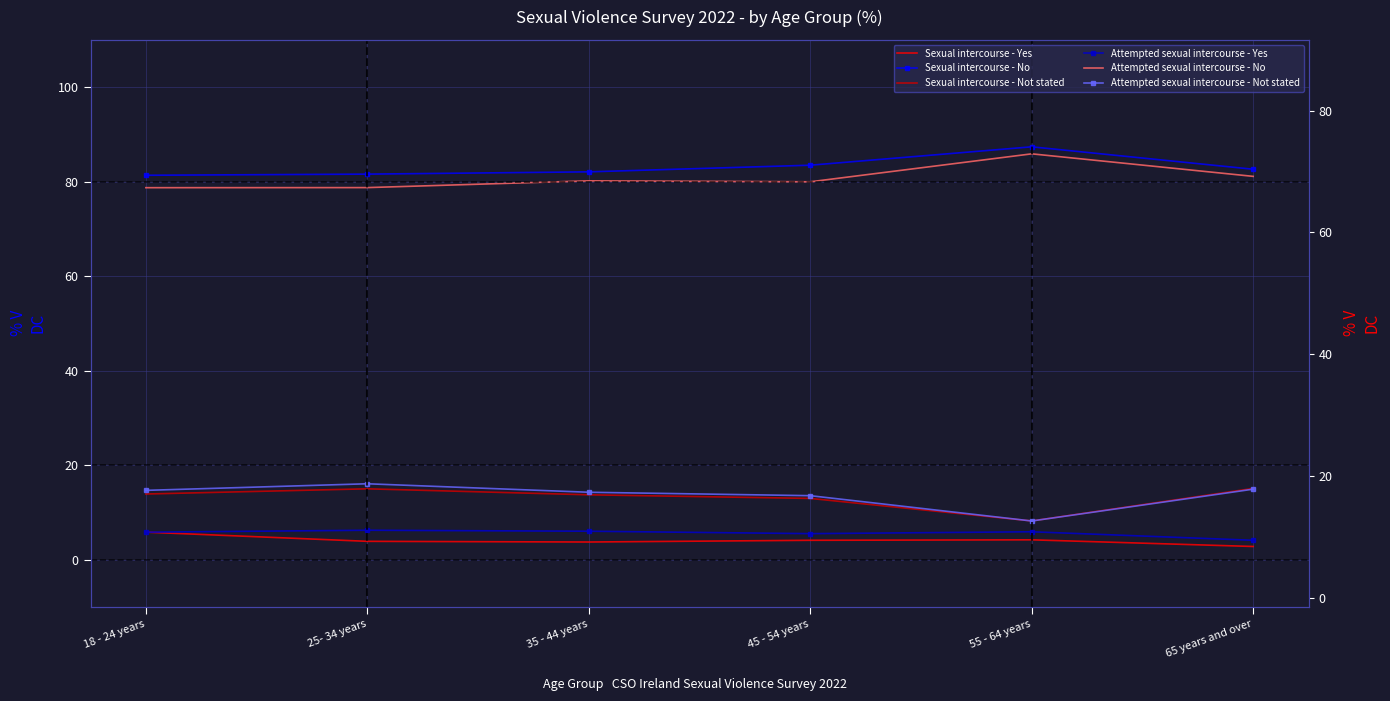

True or false: Attempted sexual intercourse - No and Attempted sexual intercourse - Not stated cross at least once.

False